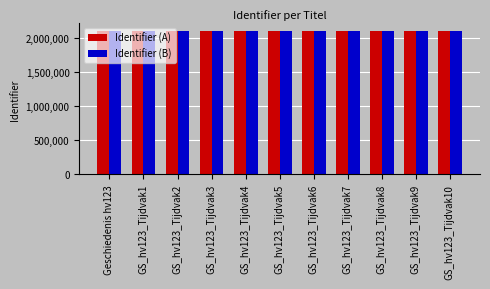

The value of Identifier (B) at GS_hv123_Tijdvak7 is 2104434. True or false?

True